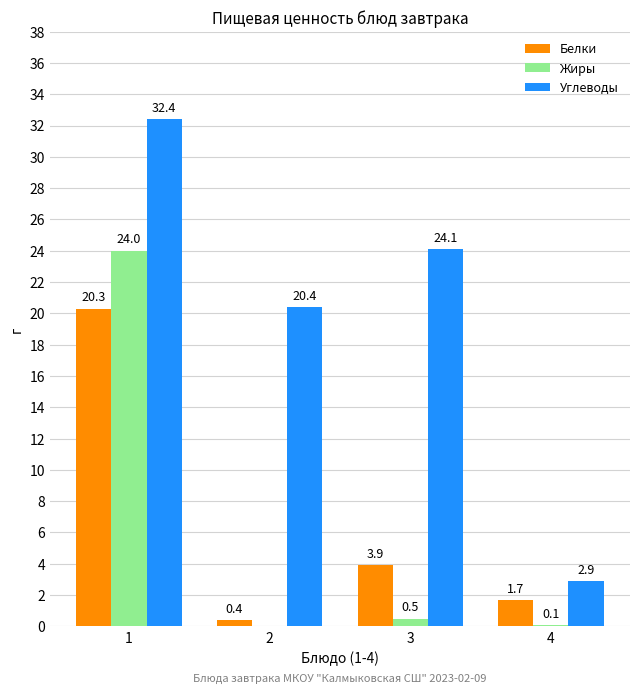

Which series has the widest spread of values?

Углеводы